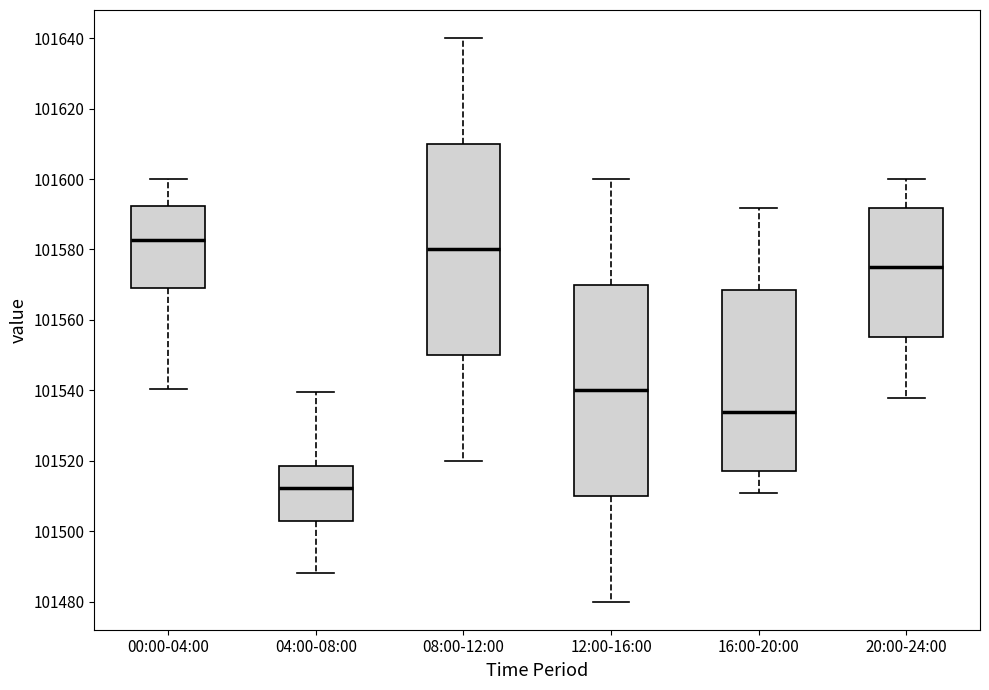

Where is the upper edge of the box for 08:00-12:00 on the y-axis? The values are not printed on the chart, so give them approximately, as read against the axis.

101610